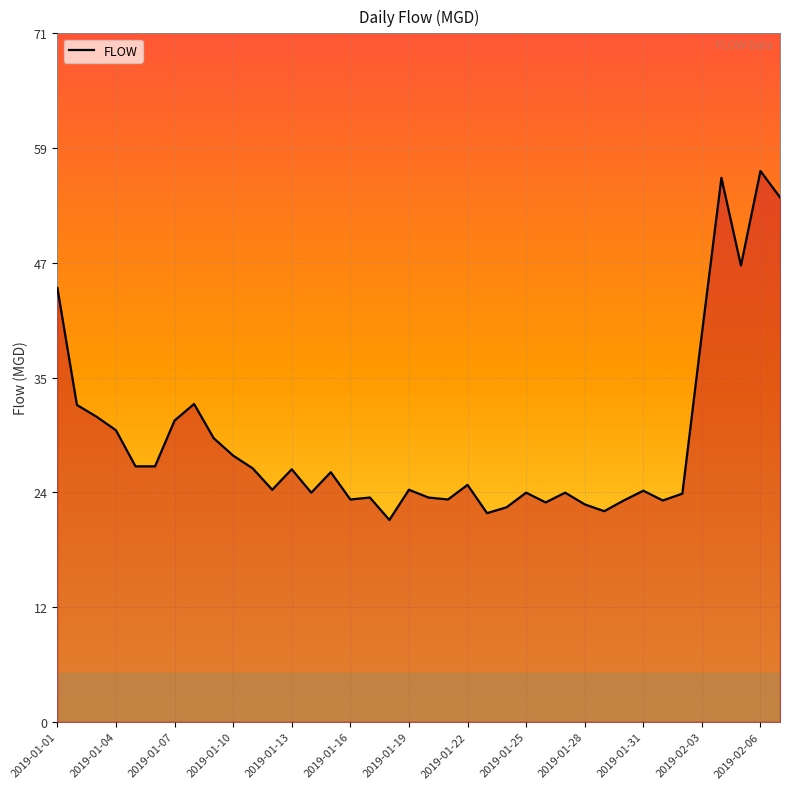

What is the sum of all values?

1097.7